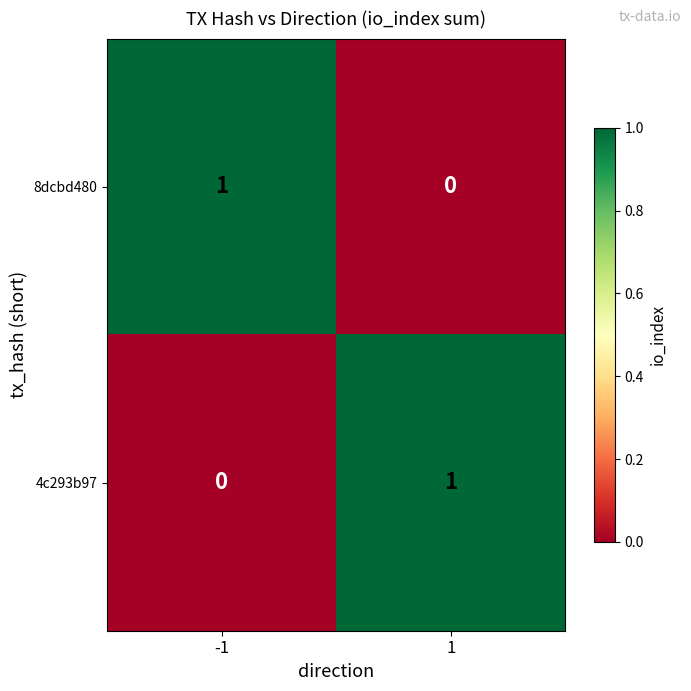

Is it true that 8dcbd480 equals 1 at 1?

False